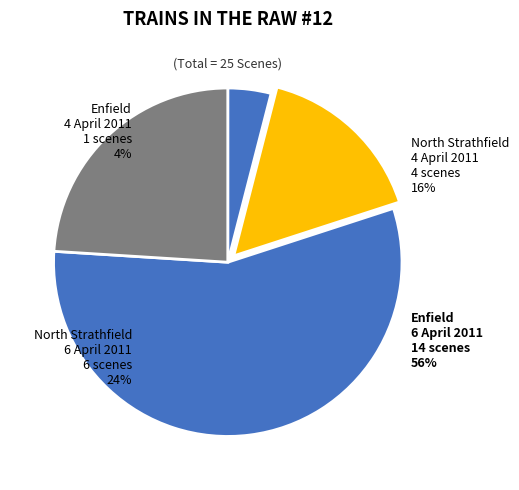

Between North Strathfield 4 April 2011 and Enfield 6 April 2011, which is larger?

Enfield 6 April 2011